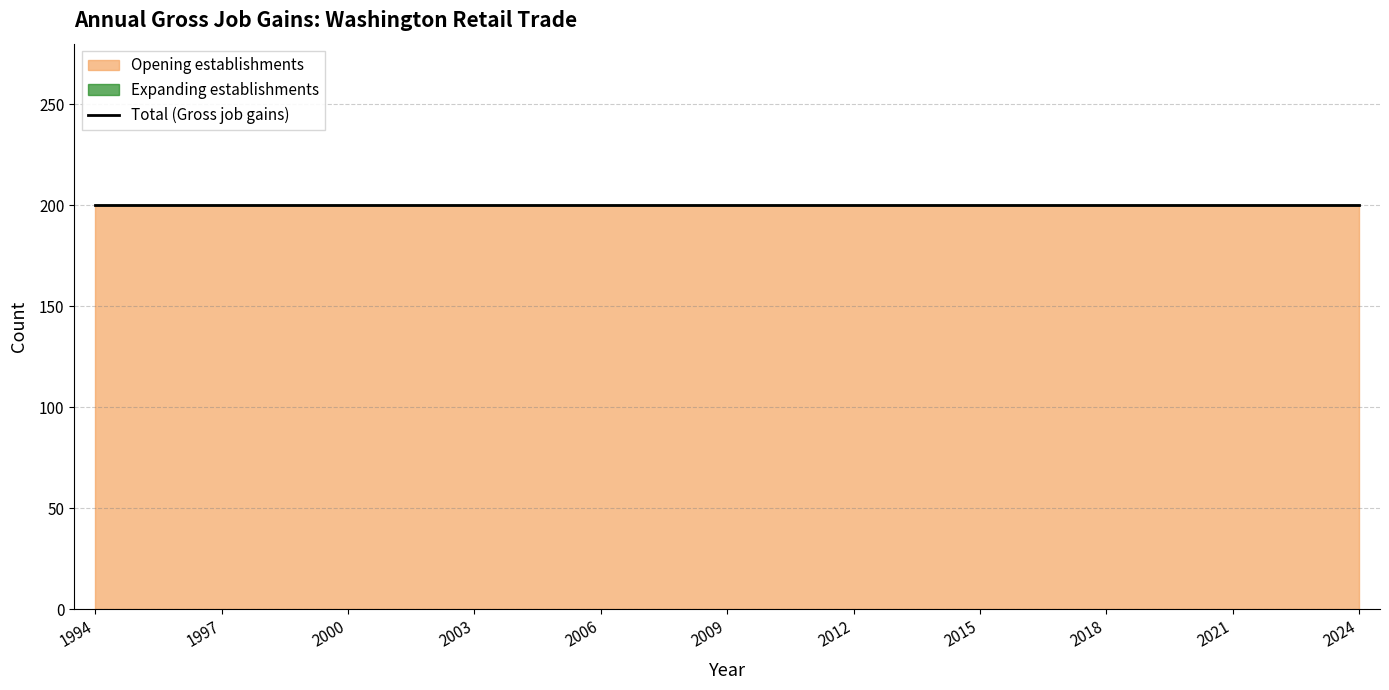

At which label is Total (Gross job gains) closest to 200?

1994